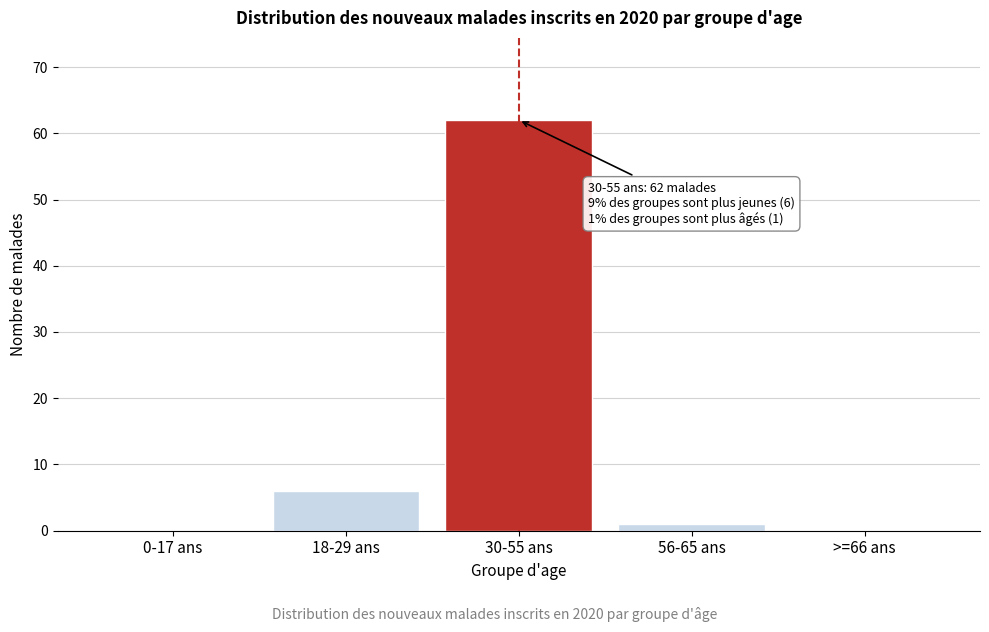

Reading left to right, list all the values displayed in this chart.

0-17 ans=0	18-29 ans=6	30-55 ans=62	56-65 ans=1	>=66 ans=0